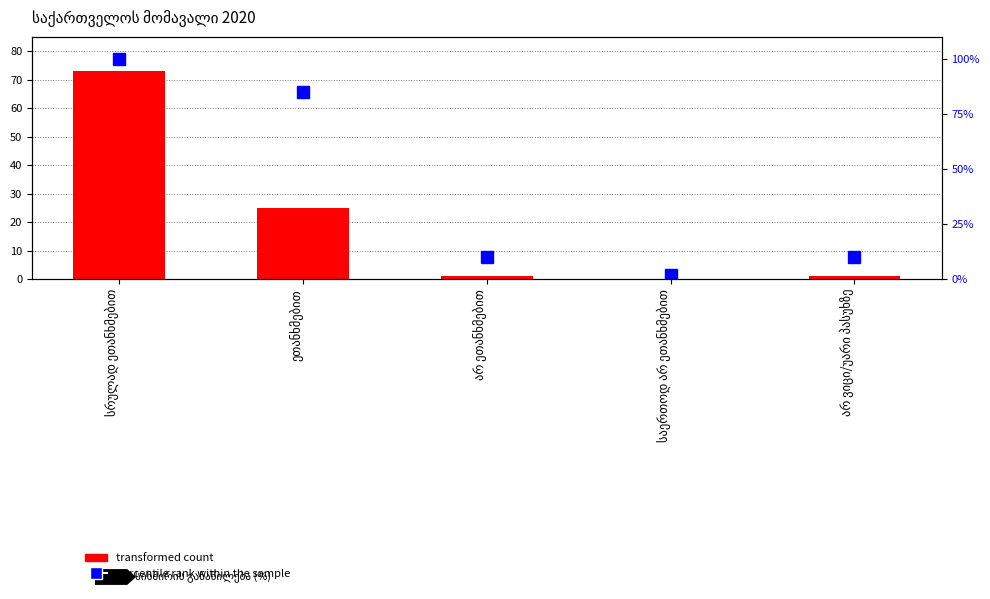

What is the label of the 2nd bar from the right?

საერთოდ არ ეთანხმებით